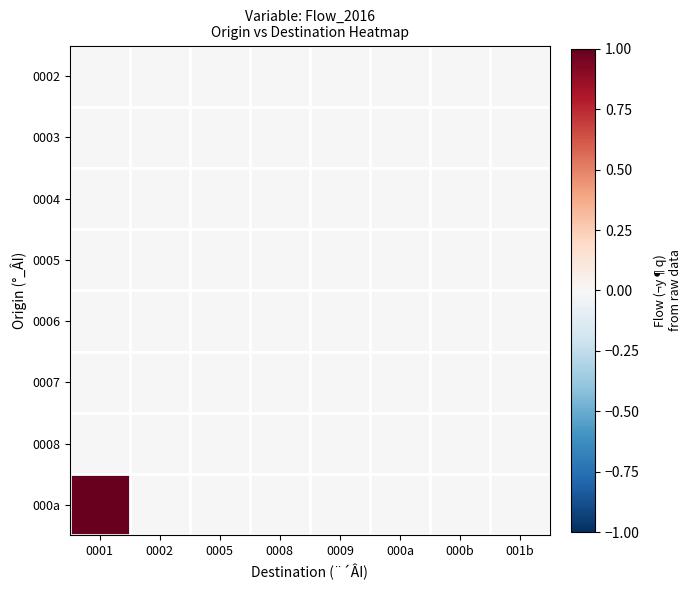

Reading right to left, extract all data points from this chart.

0002: 001b=0	000b=0	000a=0	0009=0	0008=0	0005=0	0002=0	0001=0
0003: 001b=0	000b=0	000a=0	0009=0	0008=0	0005=0	0002=0	0001=0
0004: 001b=0	000b=0	000a=0	0009=0	0008=0	0005=0	0002=0	0001=0
0005: 001b=0	000b=0	000a=0	0009=0	0008=0	0005=0	0002=0	0001=0
0006: 001b=0	000b=0	000a=0	0009=0	0008=0	0005=0	0002=0	0001=0
0007: 001b=0	000b=0	000a=0	0009=0	0008=0	0005=0	0002=0	0001=0
0008: 001b=0	000b=0	000a=0	0009=0	0008=0	0005=0	0002=0	0001=0
000a: 001b=0	000b=0	000a=0	0009=0	0008=0	0005=0	0002=0	0001=1